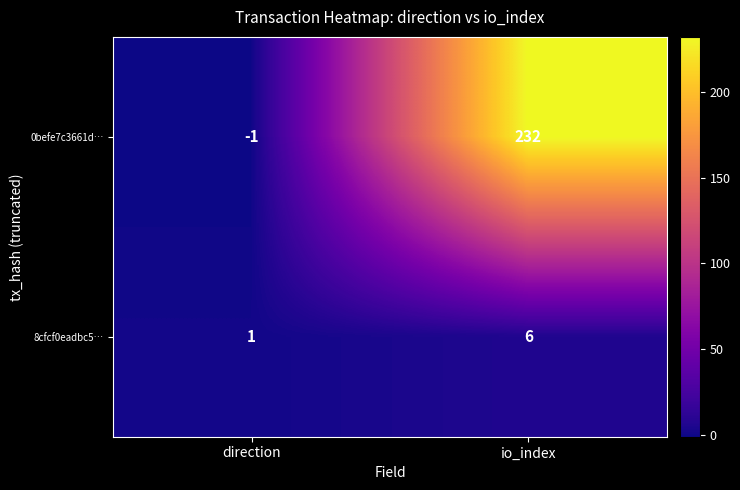

Rank the series by their maximum value, from highest to lowest.

0befe7c3661d…, 8cfcf0eadbc5…